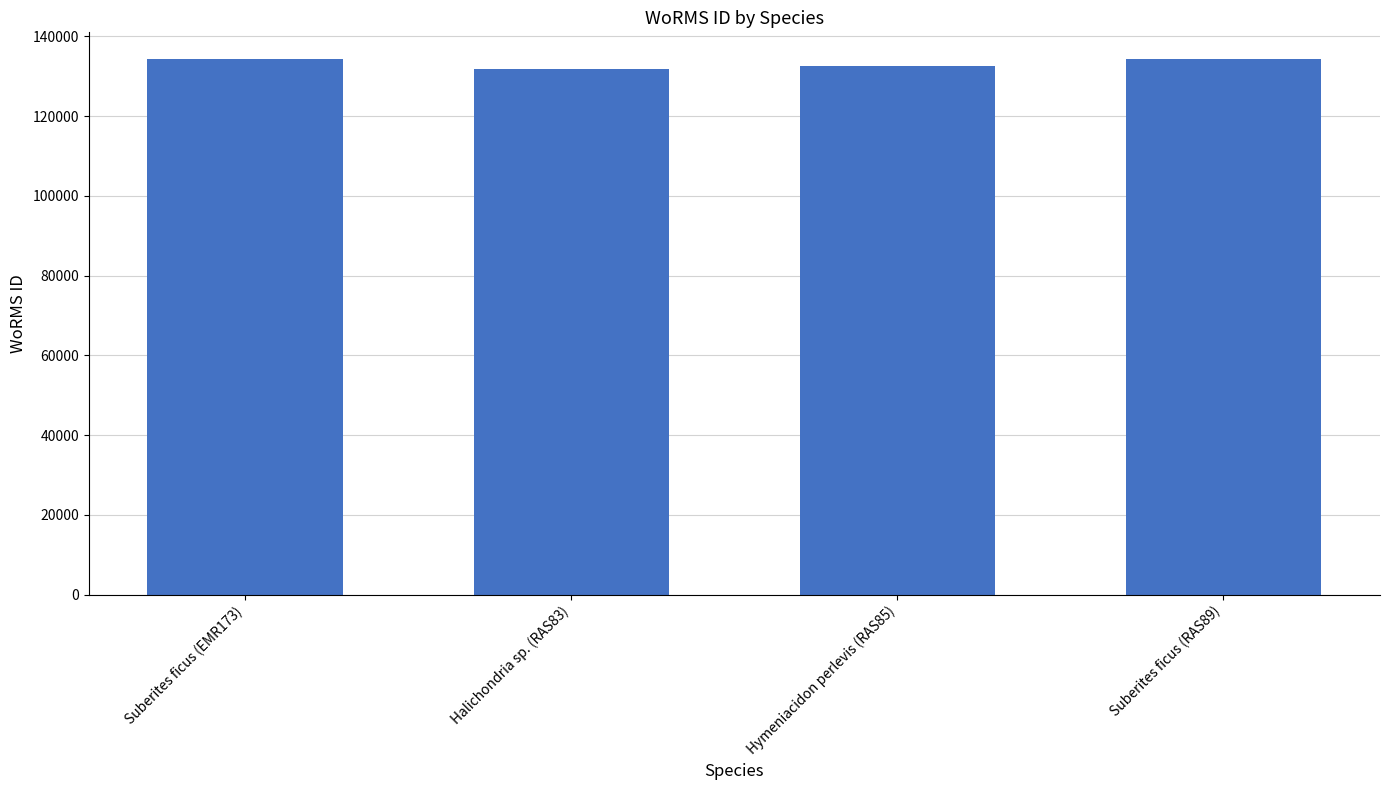

Reading left to right, what are all the values shown in this chart?

134285	131807	132663	134285